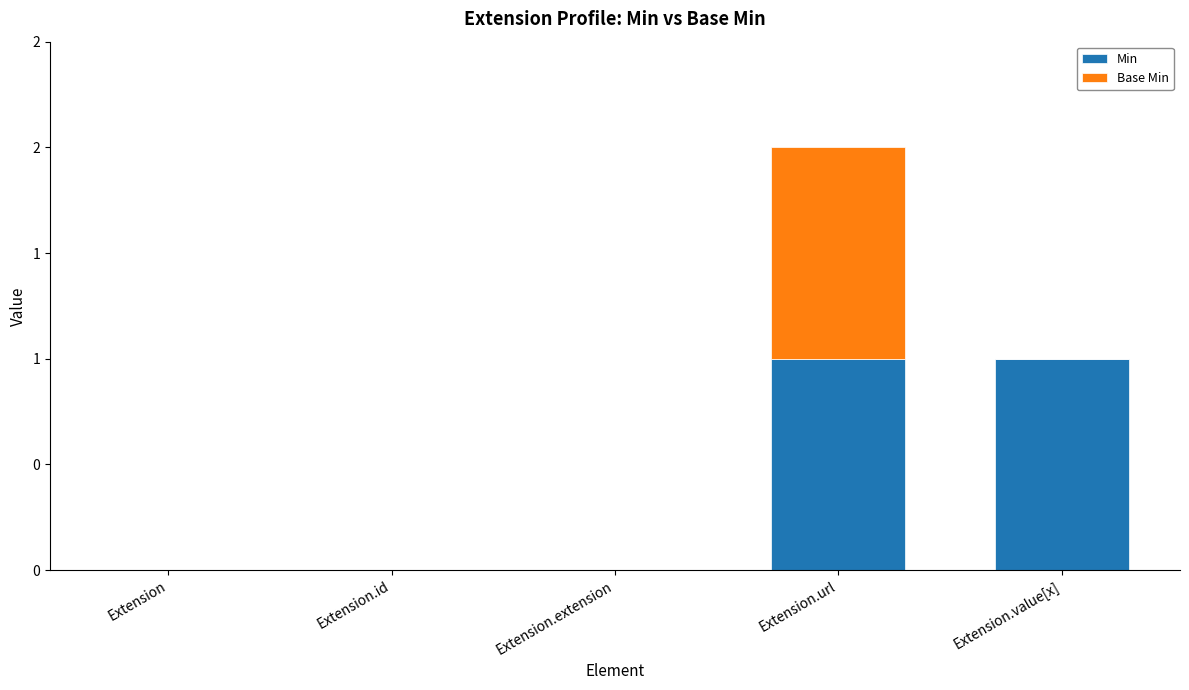

Are the bars horizontal?

No